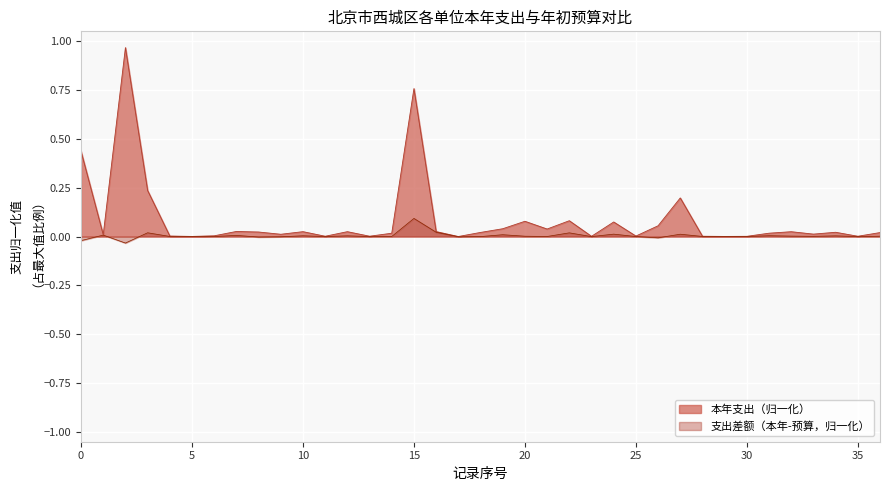

Read the value at 26.

0.1